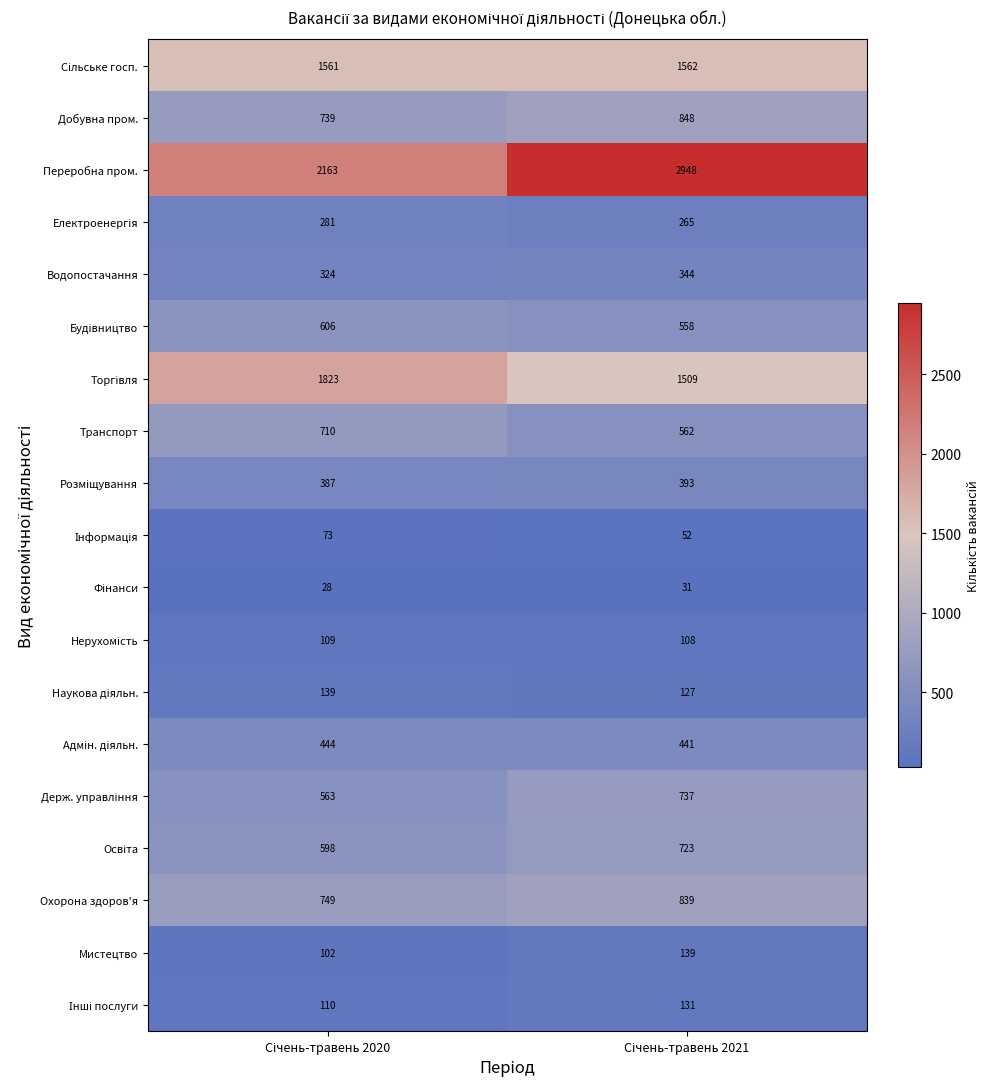

What is the maximum value shown in the chart?

2948